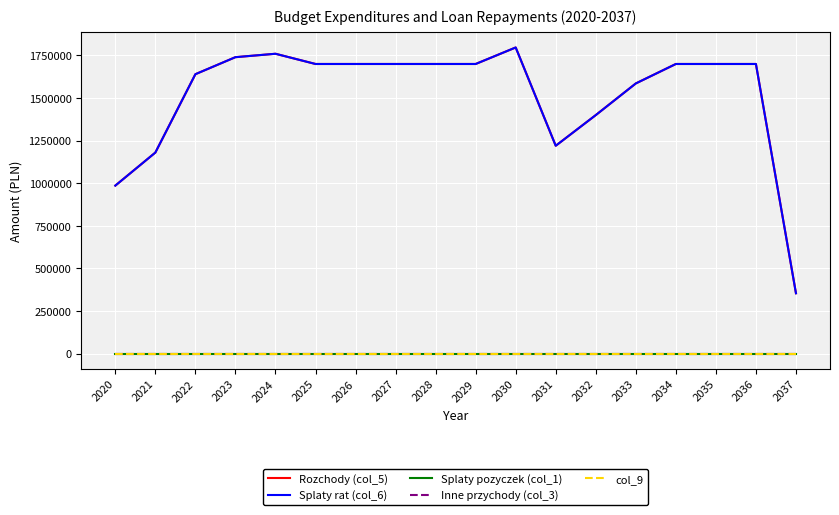

Does the chart display data point markers on the line(s)?

No